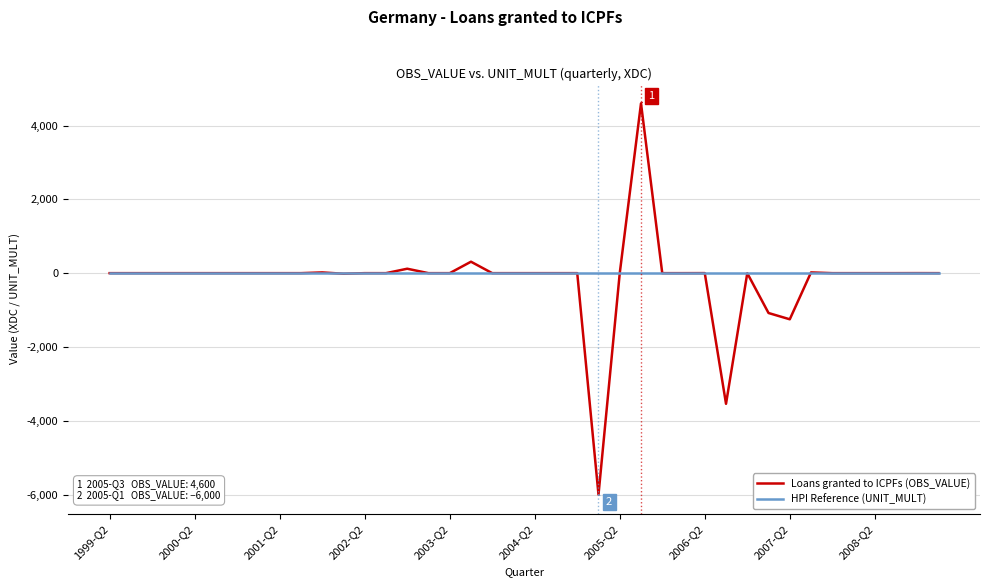

True or false: Loans granted to ICPFs (OBS_VALUE) has more than 2 interior local peaks.

True